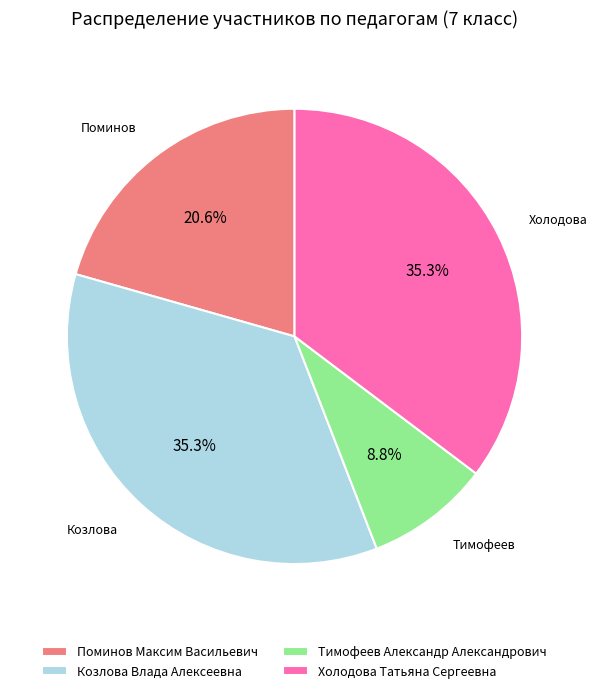

What is the smallest slice in the pie chart?

Тимофеев Александр Александрович